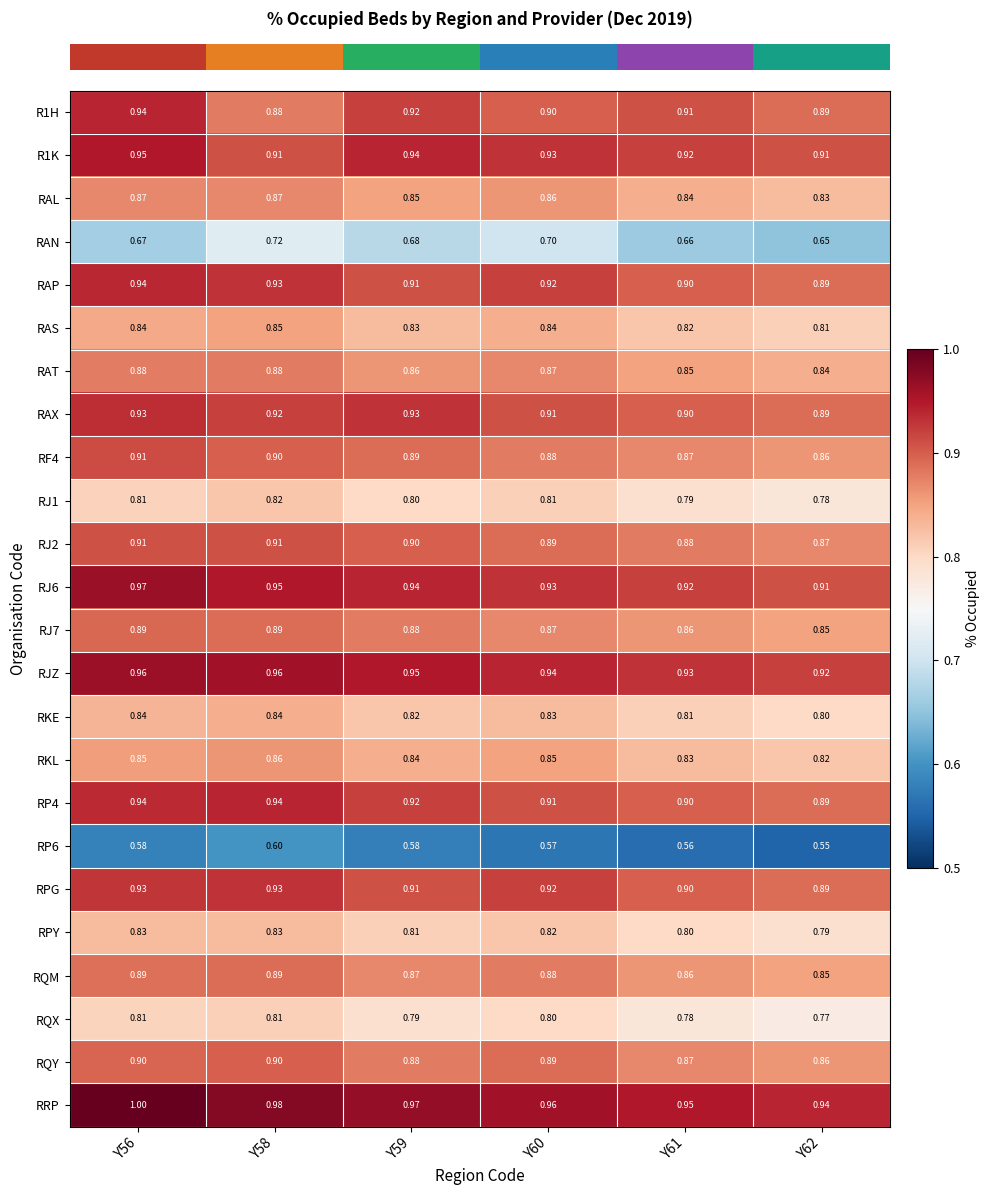

Which series has the largest total across all categories?

RRP